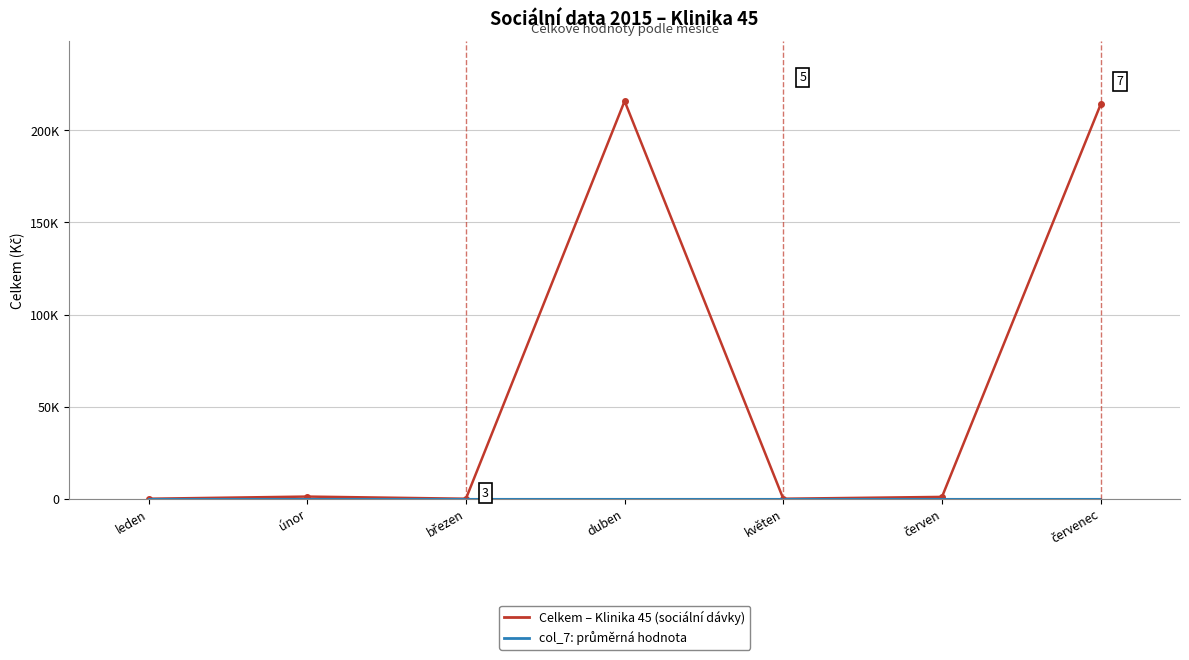

What position from the right is únor?

6